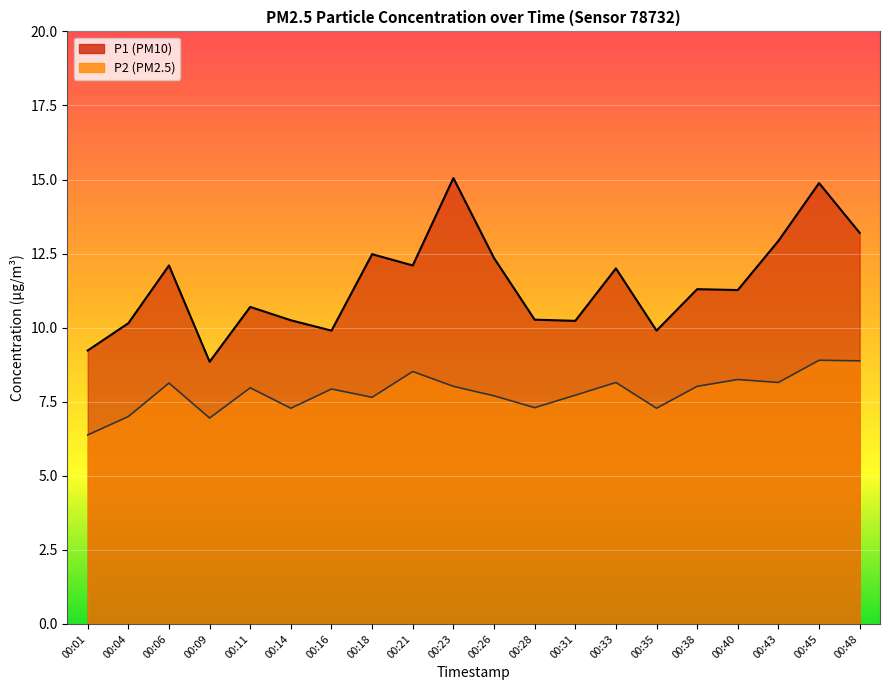

Reading right to left, transcribe all the data shown in this chart.

P1: 13.2	14.9	12.9	11.3	11.3	9.9	12.0	10.2	10.3	12.3	15.1	12.1	12.5	9.9	10.2	10.7	8.8	12.1	10.2	9.2
P2: 8.9	8.9	8.2	8.2	8.0	7.3	8.2	7.7	7.3	7.7	8.0	8.5	7.7	7.9	7.3	8.0	7.0	8.1	7.0	6.4